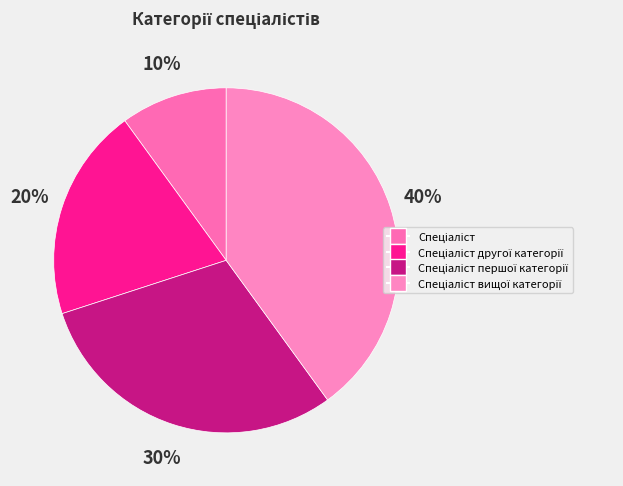

Is Спеціаліст the majority of the pie?

No